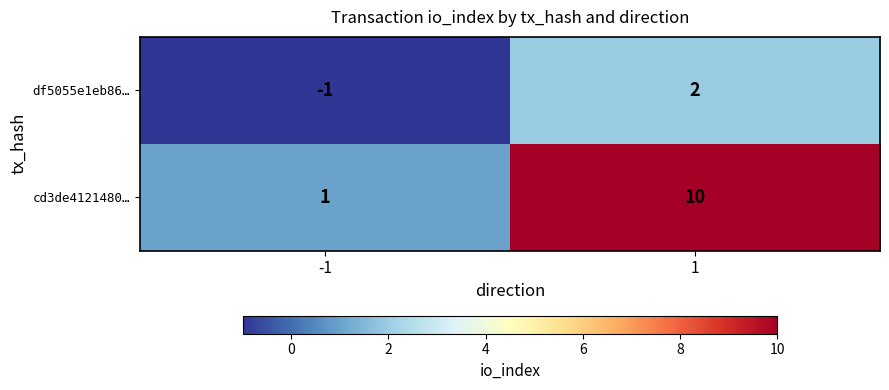

What is the sum of the cd3de4121480… values at 1 and -1?

11